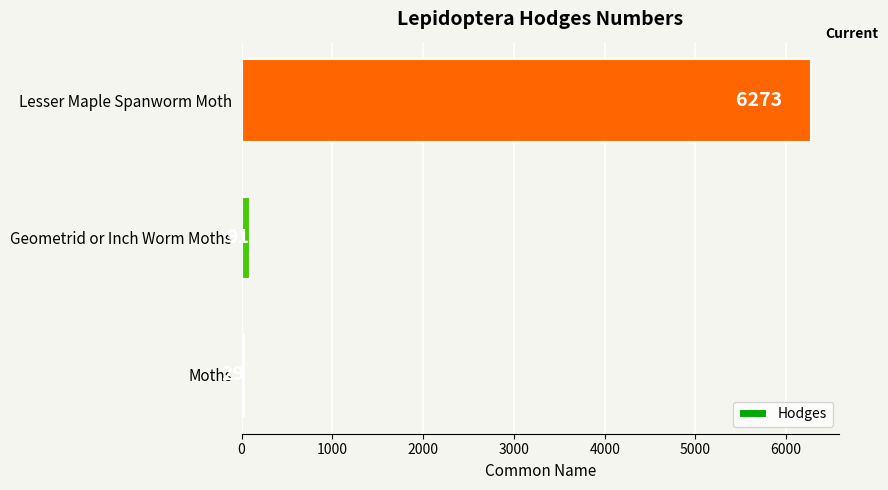

How many series are shown in this chart?

1